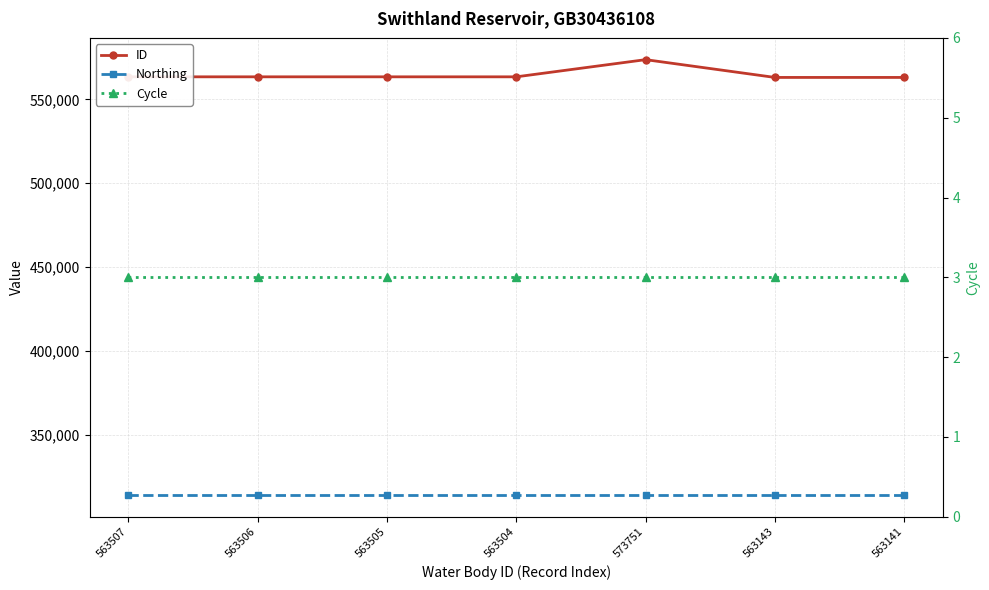

Where is Cycle nearest to the value 3?

563507